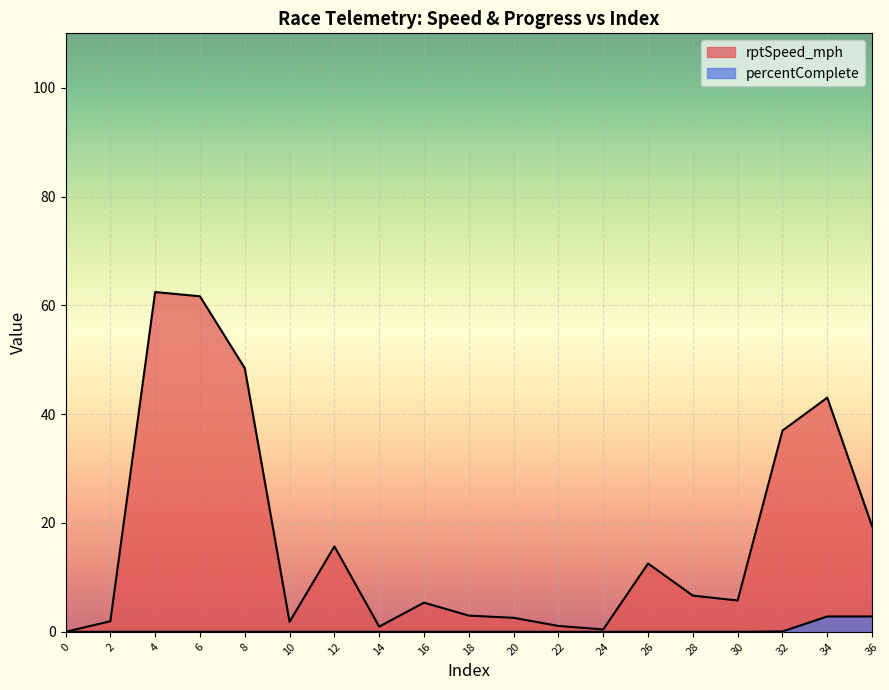

What are all the series names shown in the legend?

rptSpeed_mph, percentComplete